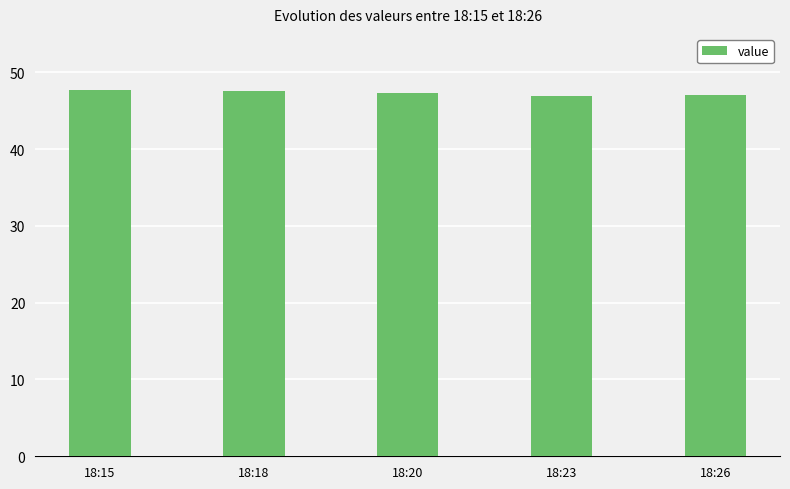

What is the maximum value shown in the chart?

47.7